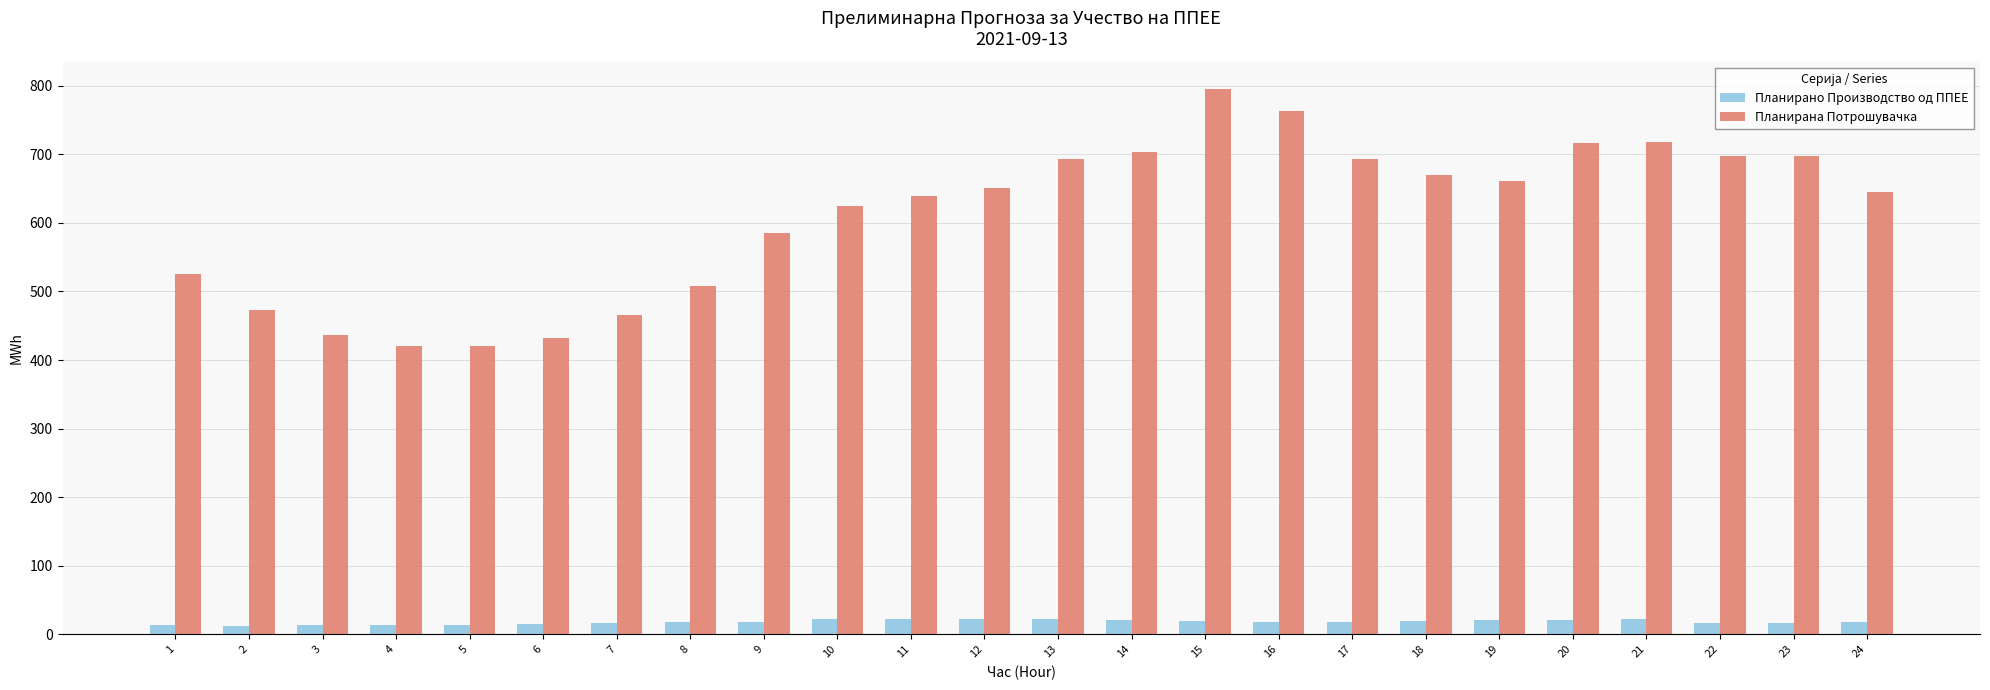

Count the number of data series in this chart.

2